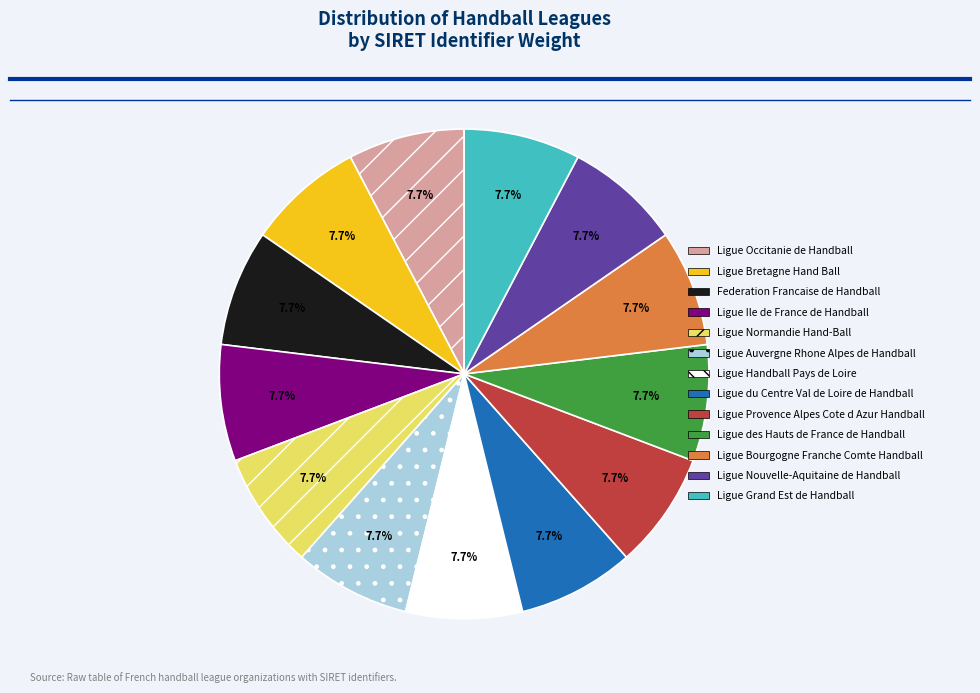

To the nearest percent, what is the average slice percentage?

8%